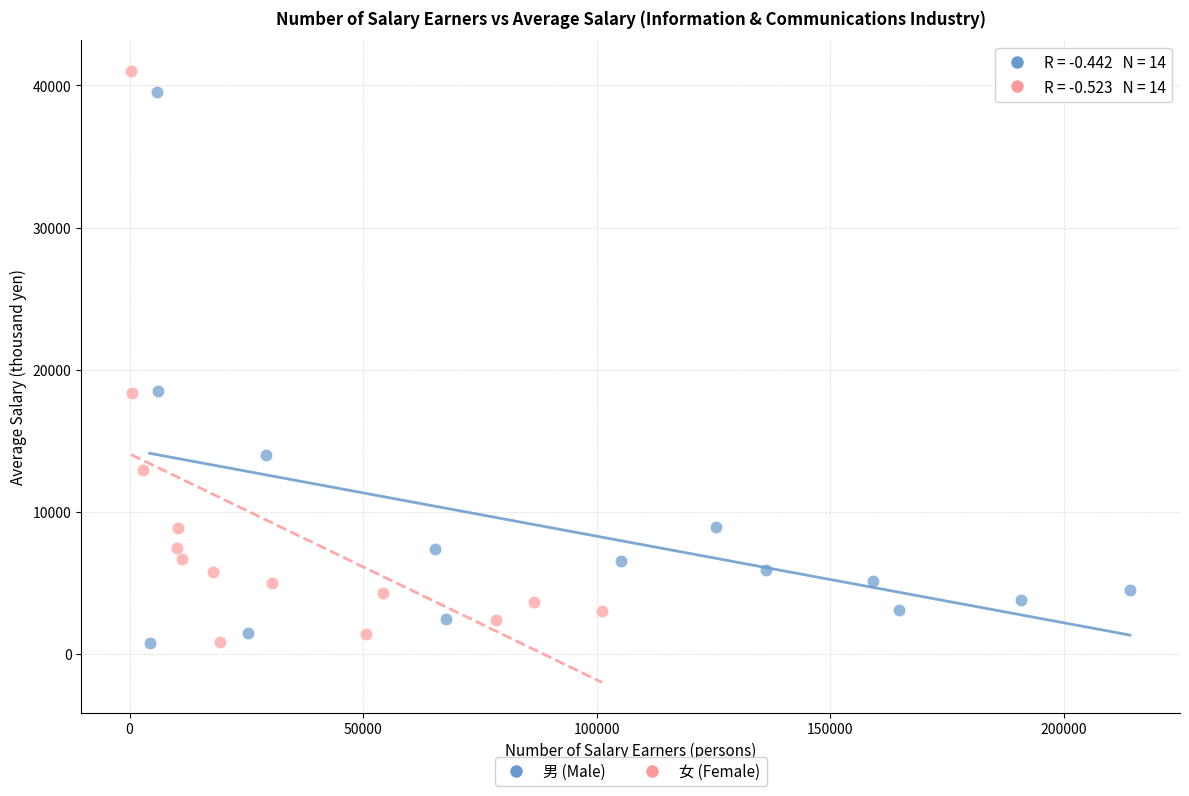

Which series has the widest spread of Y values?

女 (Female)